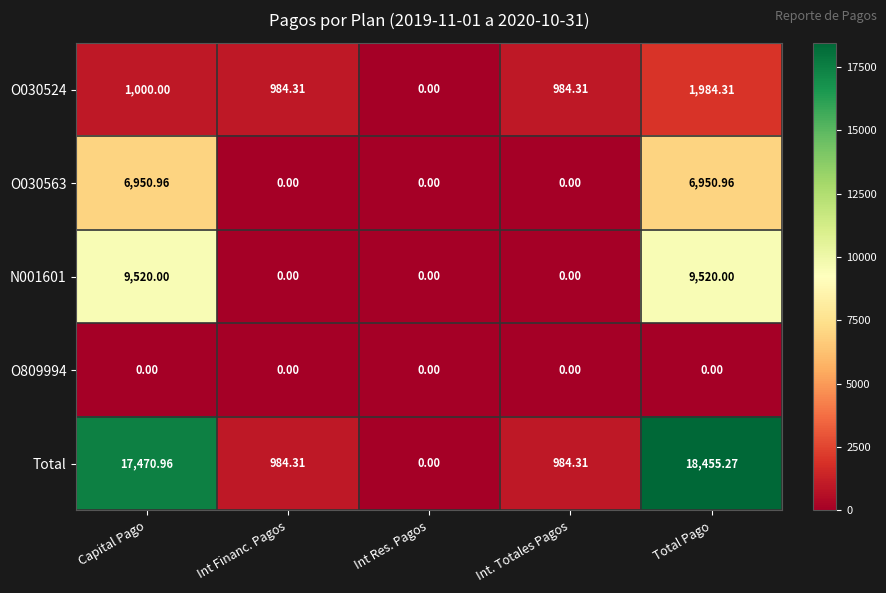

At which label does Total first exceed 984?

Capital Pago